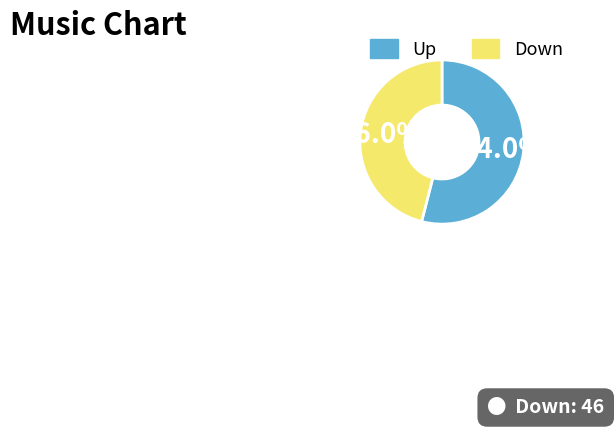

Does any single category account for the majority?

Yes